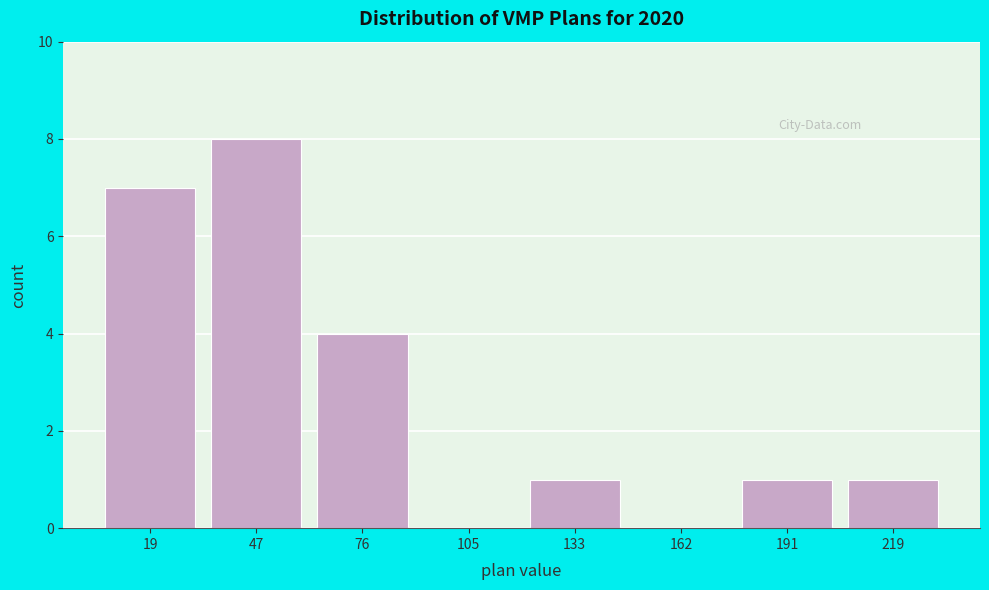

What is the height of the bar covering 205 to 235 on the x-axis? Neither the bar edges nor the heights are printed on the chart, so give them approximately, as read against the axes.

1